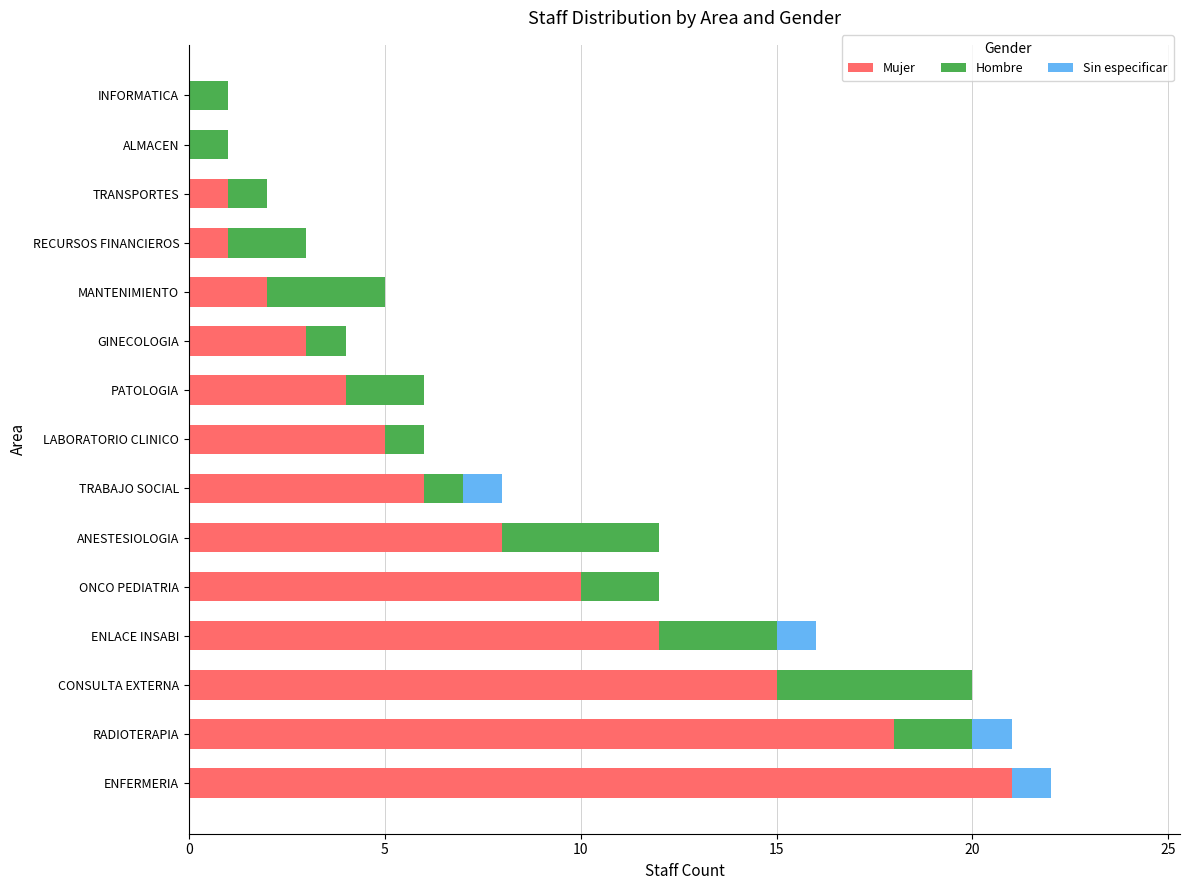

Which category has the highest value in the Mujer series?

ENFERMERIA